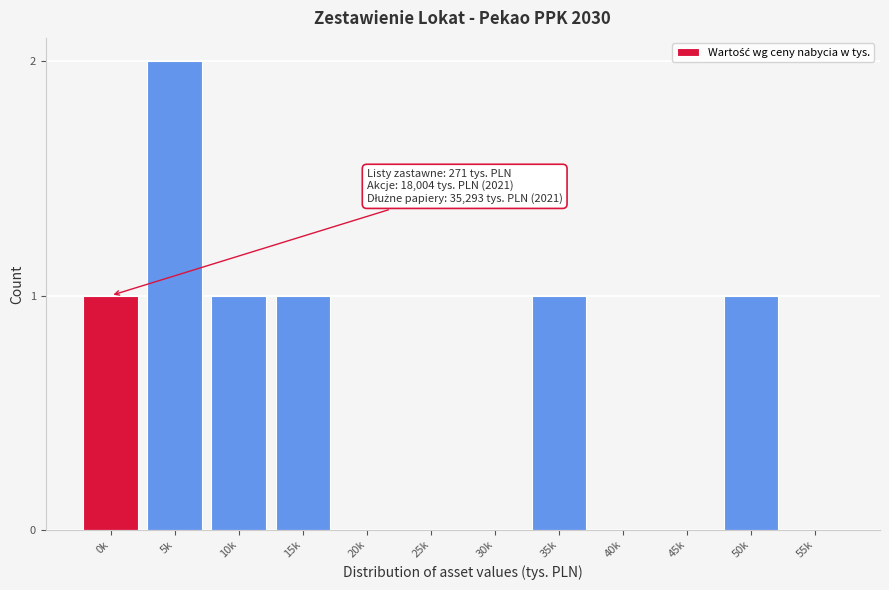

Reading left to right, transcribe all the data shown in this chart.

0k=1	5k=2	10k=1	15k=1	20k=0	25k=0	30k=0	35k=1	40k=0	45k=0	50k=1	55k=0